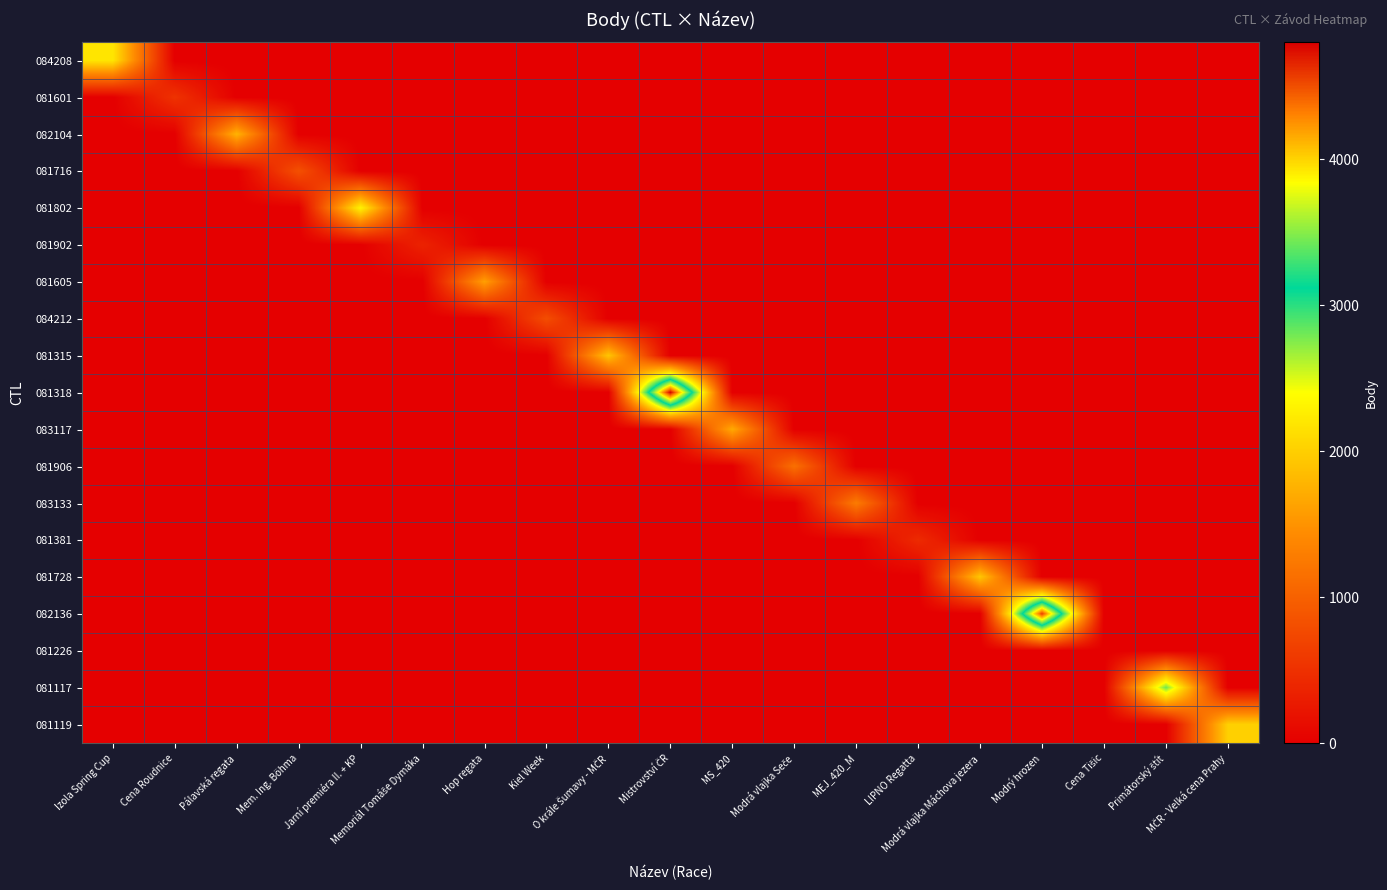

Between Hop regata and Memoriál Tomáše Dymáka, which is larger?

Hop regata